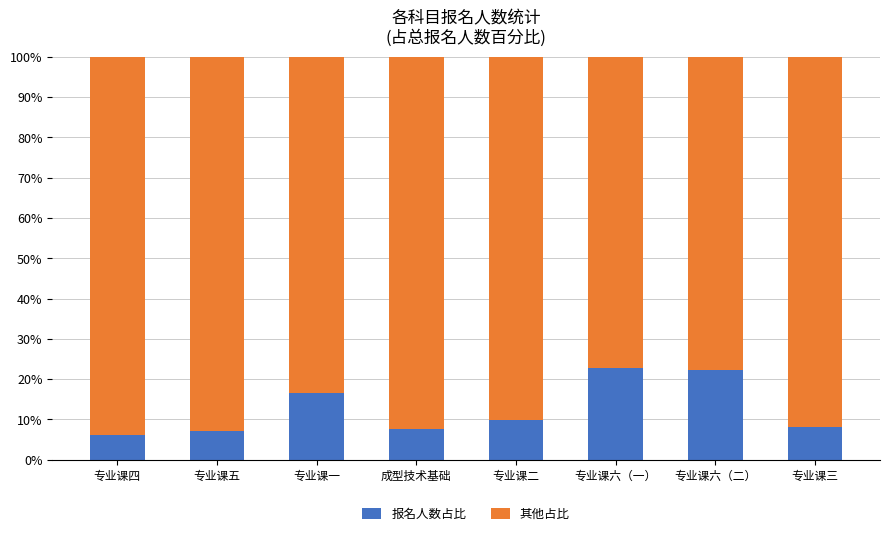

Reading left to right, what are the values for 报名人数占比?

专业课四=6.2	专业课五=7.1	专业课一=16.4	成型技术基础=7.6	专业课二=9.8	专业课六（一）=22.7	专业课六（二）=22.2	专业课三=8.0